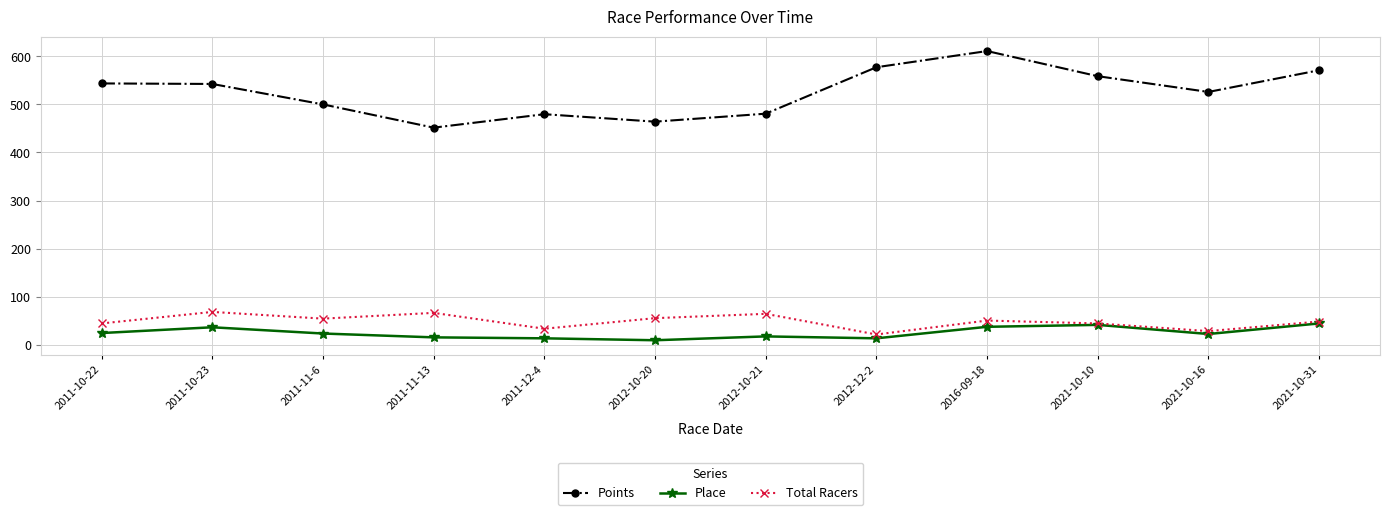

Which category has the highest value across all series?

2016-09-18